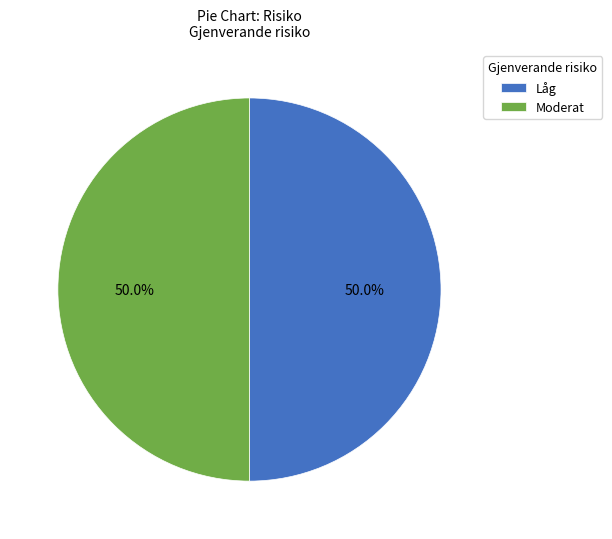

How many segments does this pie chart have?

2